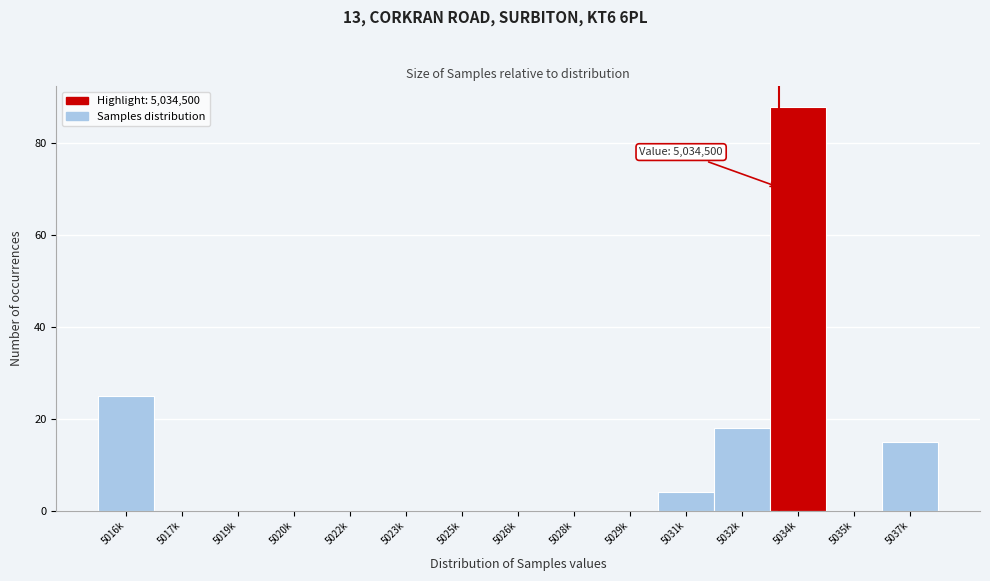

Reading left to right, what are all the values shown in this chart?

5016k=25	5017k=0	5019k=0	5020k=0	5022k=0	5023k=0	5025k=0	5026k=0	5028k=0	5029k=0	5031k=4	5032k=18	5034k=88	5035k=0	5037k=15